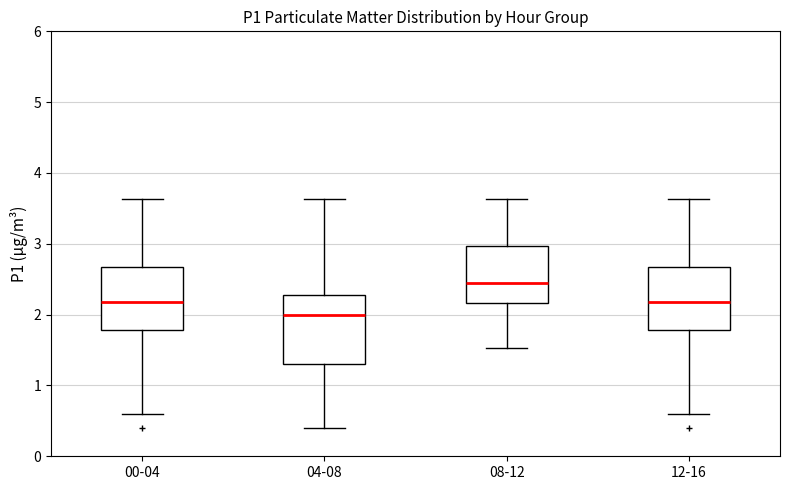

Where is the upper edge of the box for 12-16 on the y-axis? The values are not printed on the chart, so give them approximately, as read against the axis.

2.7